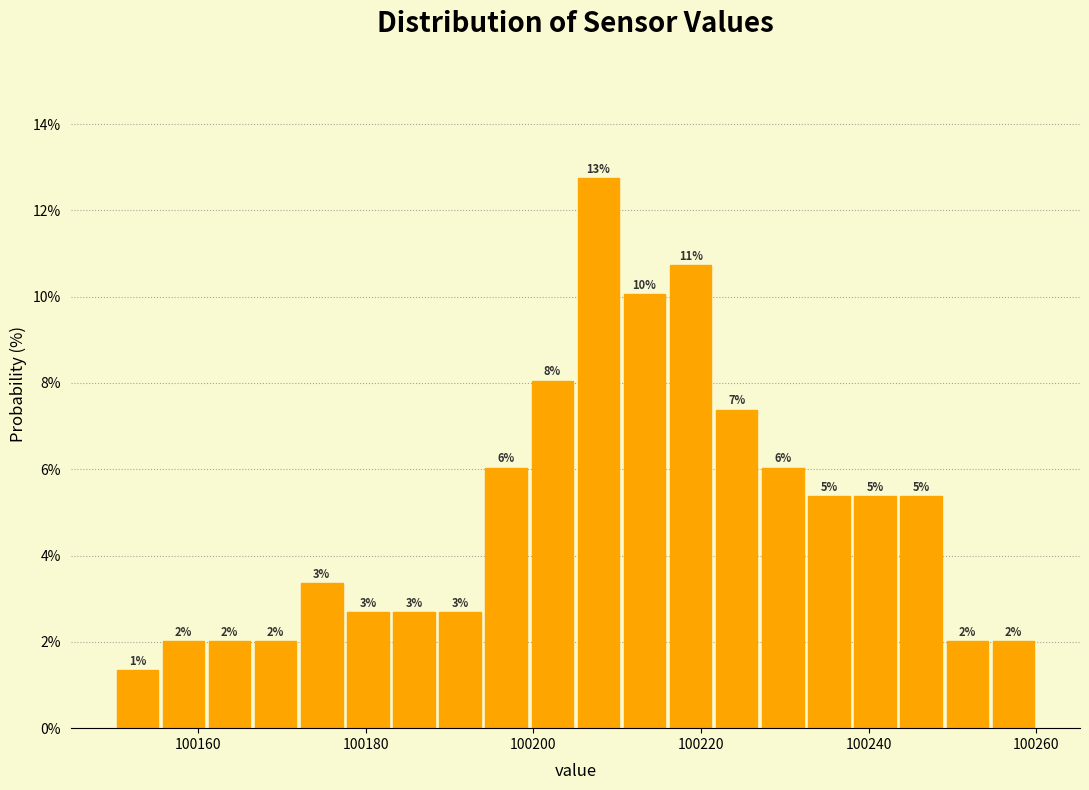

Read against the x-axis, roughly where is the centre of the tallest bar?

100208